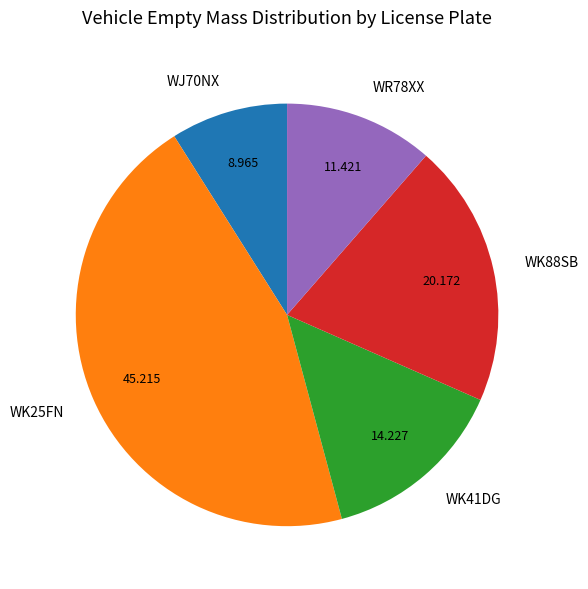

The WJ70NX slice represents 9% of the pie. True or false?

True